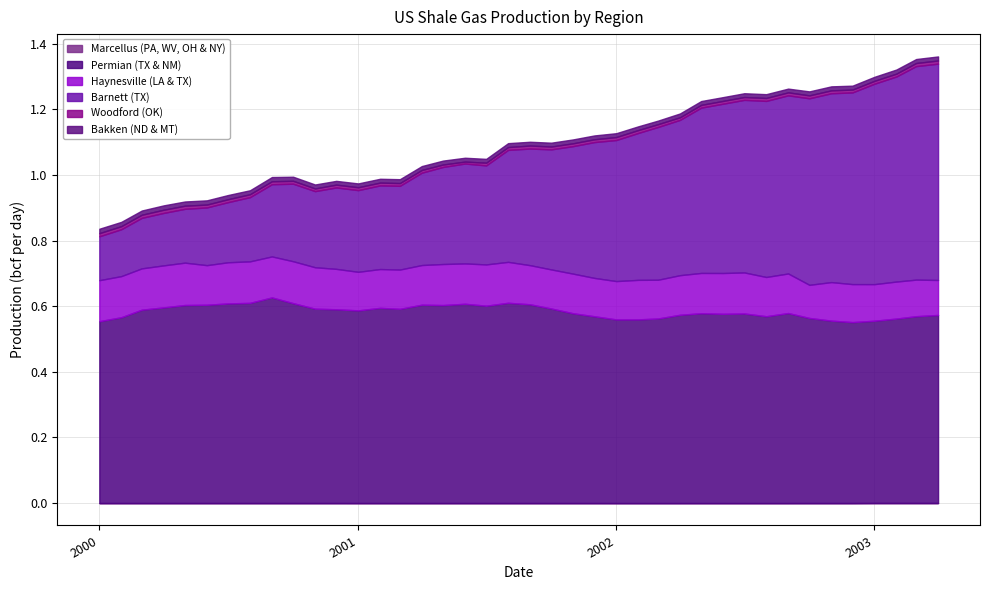

Reading right to left, list all the values displayed in this chart.

Marcellus (PA, WV, OH & NY): 39=0.0	38=0.0	37=0.0	36=0.0	35=0.0	34=0.0	33=0.0	32=0.0	31=0.0	30=0.0	29=0.0	28=0.0	27=0.0	26=0.0	25=0.0	24=0.0	23=0.0	22=0.0	21=0.0	20=0.0	19=0.0	18=0.0	17=0.0	16=0.0	15=0.0	14=0.0	13=0.0	12=0.0	11=0.0	10=0.0	9=0.0	8=0.0	7=0.0	6=0.0	5=0.0	4=0.0	3=0.0	2=0.0	1=0.0	0=0.0
Permian (TX & NM): 39=0.6	38=0.6	37=0.6	36=0.6	35=0.6	34=0.6	33=0.6	32=0.6	31=0.6	30=0.6	29=0.6	28=0.6	27=0.6	26=0.6	25=0.6	24=0.6	23=0.6	22=0.6	21=0.6	20=0.6	19=0.6	18=0.6	17=0.6	16=0.6	15=0.6	14=0.6	13=0.6	12=0.6	11=0.6	10=0.6	9=0.6	8=0.6	7=0.6	6=0.6	5=0.6	4=0.6	3=0.6	2=0.6	1=0.6	0=0.6
Haynesville (LA & TX): 39=0.1	38=0.1	37=0.1	36=0.1	35=0.1	34=0.1	33=0.1	32=0.1	31=0.1	30=0.1	29=0.1	28=0.1	27=0.1	26=0.1	25=0.1	24=0.1	23=0.1	22=0.1	21=0.1	20=0.1	19=0.1	18=0.1	17=0.1	16=0.1	15=0.1	14=0.1	13=0.1	12=0.1	11=0.1	10=0.1	9=0.1	8=0.1	7=0.1	6=0.1	5=0.1	4=0.1	3=0.1	2=0.1	1=0.1	0=0.1
Barnett (TX): 39=0.7	38=0.7	37=0.6	36=0.6	35=0.6	34=0.6	33=0.6	32=0.5	31=0.5	30=0.5	29=0.5	28=0.5	27=0.5	26=0.5	25=0.4	24=0.4	23=0.4	22=0.4	21=0.4	20=0.4	19=0.3	18=0.3	17=0.3	16=0.3	15=0.3	14=0.3	13=0.3	12=0.2	11=0.2	10=0.2	9=0.2	8=0.2	7=0.2	6=0.2	5=0.2	4=0.2	3=0.2	2=0.2	1=0.1	0=0.1
Woodford (OK): 39=0.0	38=0.0	37=0.0	36=0.0	35=0.0	34=0.0	33=0.0	32=0.0	31=0.0	30=0.0	29=0.0	28=0.0	27=0.0	26=0.0	25=0.0	24=0.0	23=0.0	22=0.0	21=0.0	20=0.0	19=0.0	18=0.0	17=0.0	16=0.0	15=0.0	14=0.0	13=0.0	12=0.0	11=0.0	10=0.0	9=0.0	8=0.0	7=0.0	6=0.0	5=0.0	4=0.0	3=0.0	2=0.0	1=0.0	0=0.0
Bakken (ND & MT): 39=0.0	38=0.0	37=0.0	36=0.0	35=0.0	34=0.0	33=0.0	32=0.0	31=0.0	30=0.0	29=0.0	28=0.0	27=0.0	26=0.0	25=0.0	24=0.0	23=0.0	22=0.0	21=0.0	20=0.0	19=0.0	18=0.0	17=0.0	16=0.0	15=0.0	14=0.0	13=0.0	12=0.0	11=0.0	10=0.0	9=0.0	8=0.0	7=0.0	6=0.0	5=0.0	4=0.0	3=0.0	2=0.0	1=0.0	0=0.0